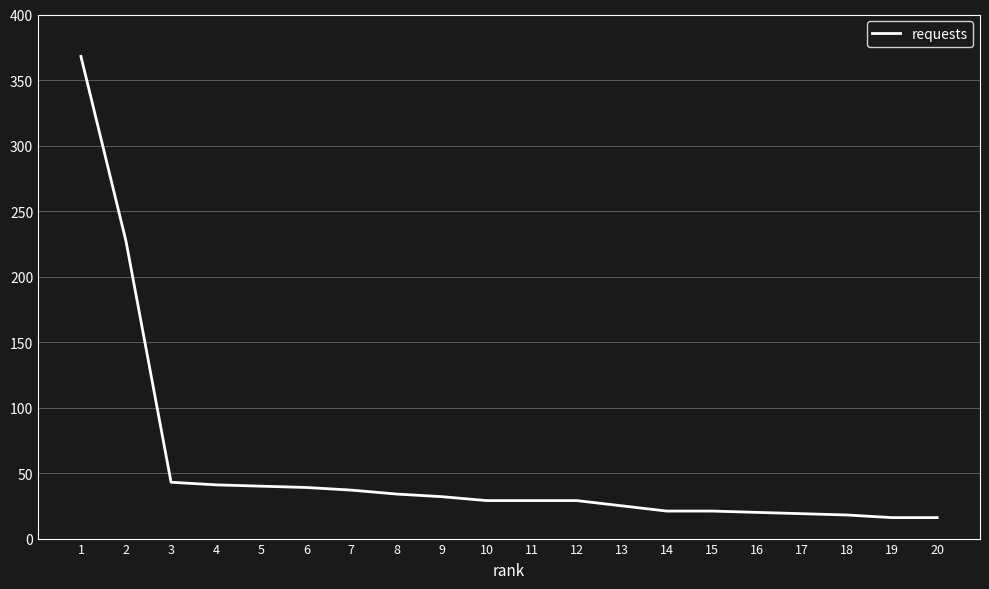

What value does the data have at 12, to the nearest 5?

30